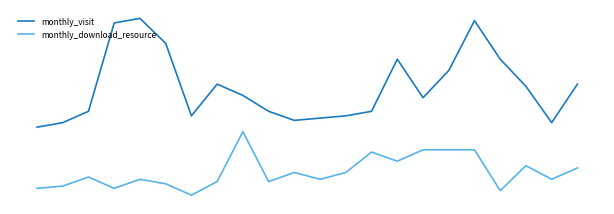

What are all the series names shown in the legend?

monthly_visit, monthly_download_resource